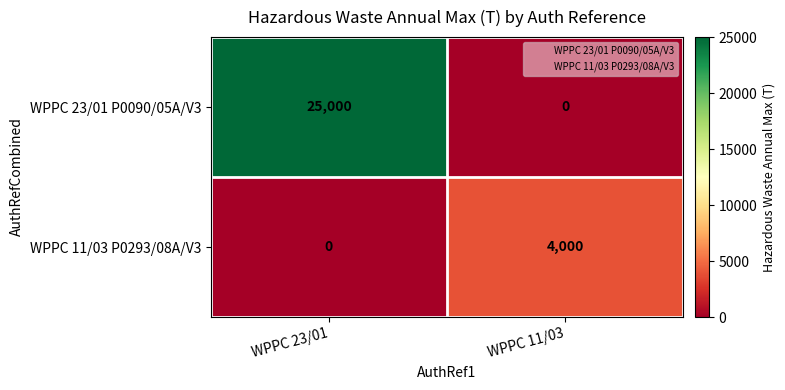

The value of WPPC 23/01 P0090/05A/V3 at WPPC 23/01 is 25000. True or false?

True